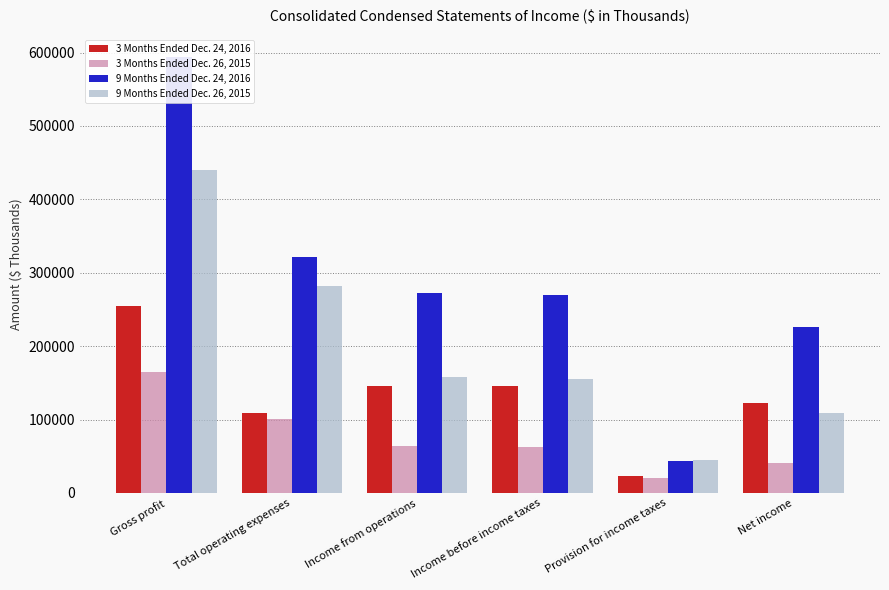

True or false: 9 Months Ended Dec. 26, 2015 has a value of 65694 at Total operating expenses.

False